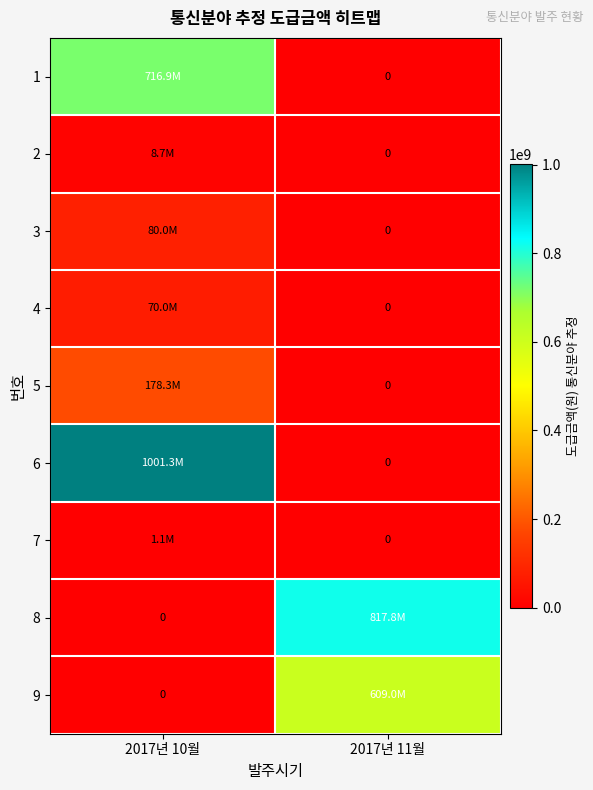

How many data points does each series have?

2